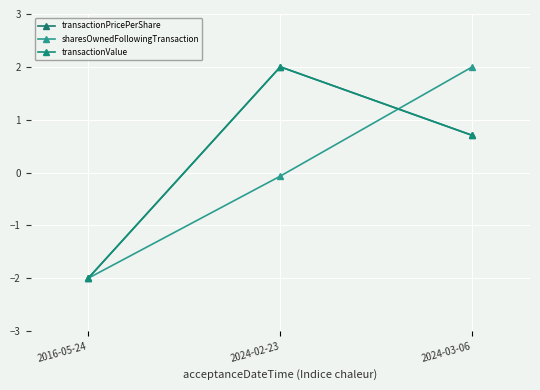

What is the value of the transactionValue point at the 1st from the left?

-2.0